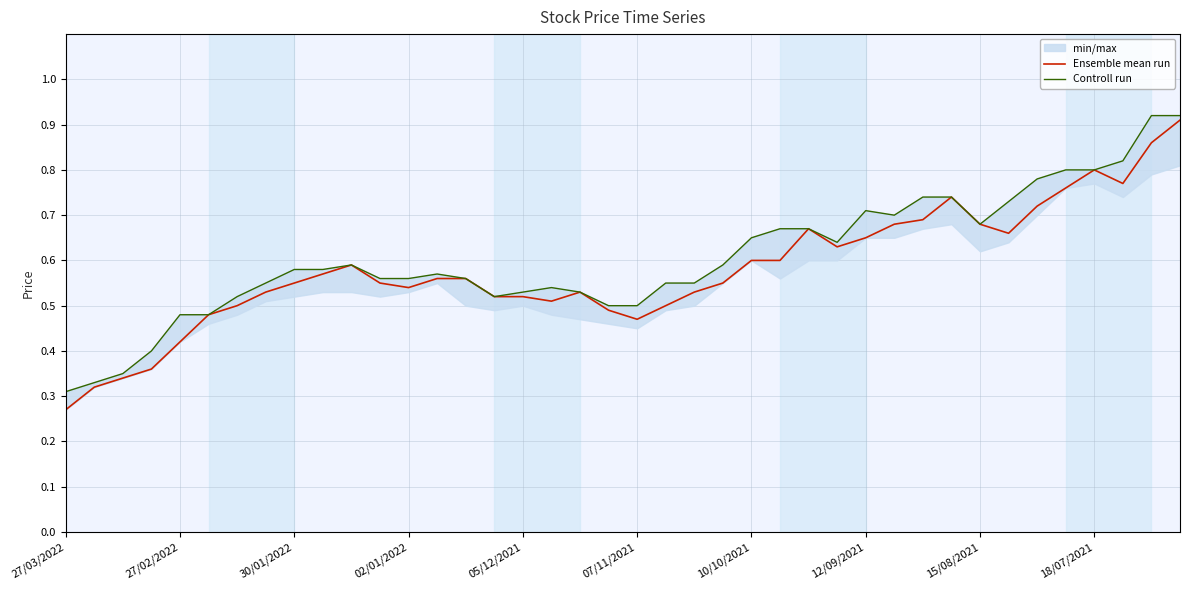

Where is the first local maximum for Controll run?

10